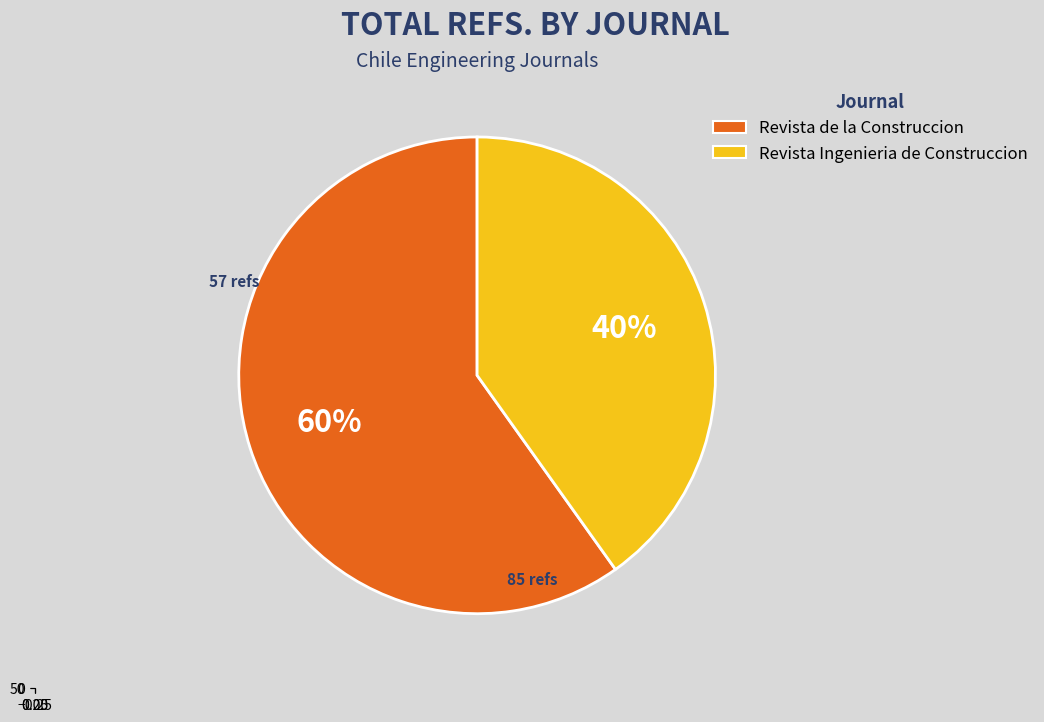

Which slice is the largest?

Revista de la Construccion